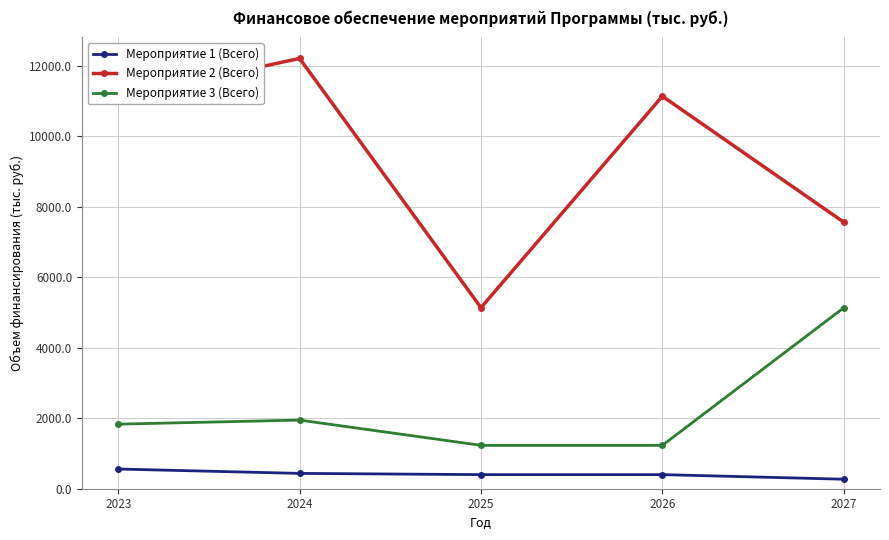

At which category is the sum across all series the highest?

2024